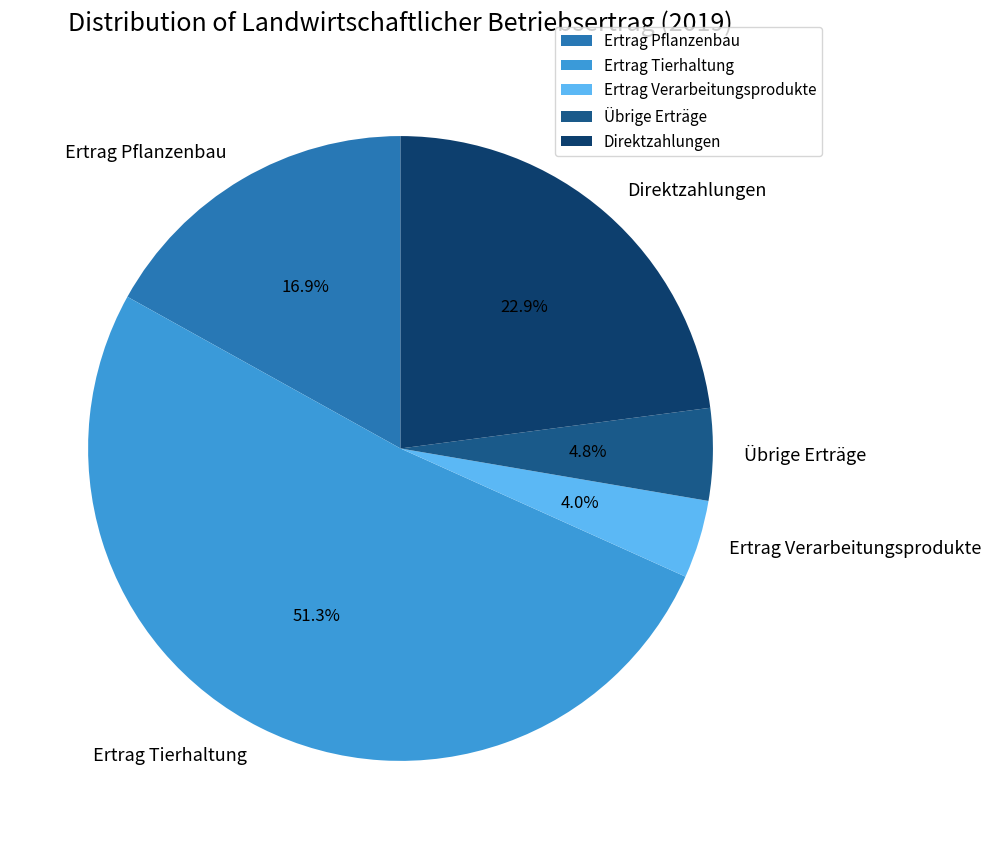

Which slice represents more than half of the pie?

Ertrag Tierhaltung